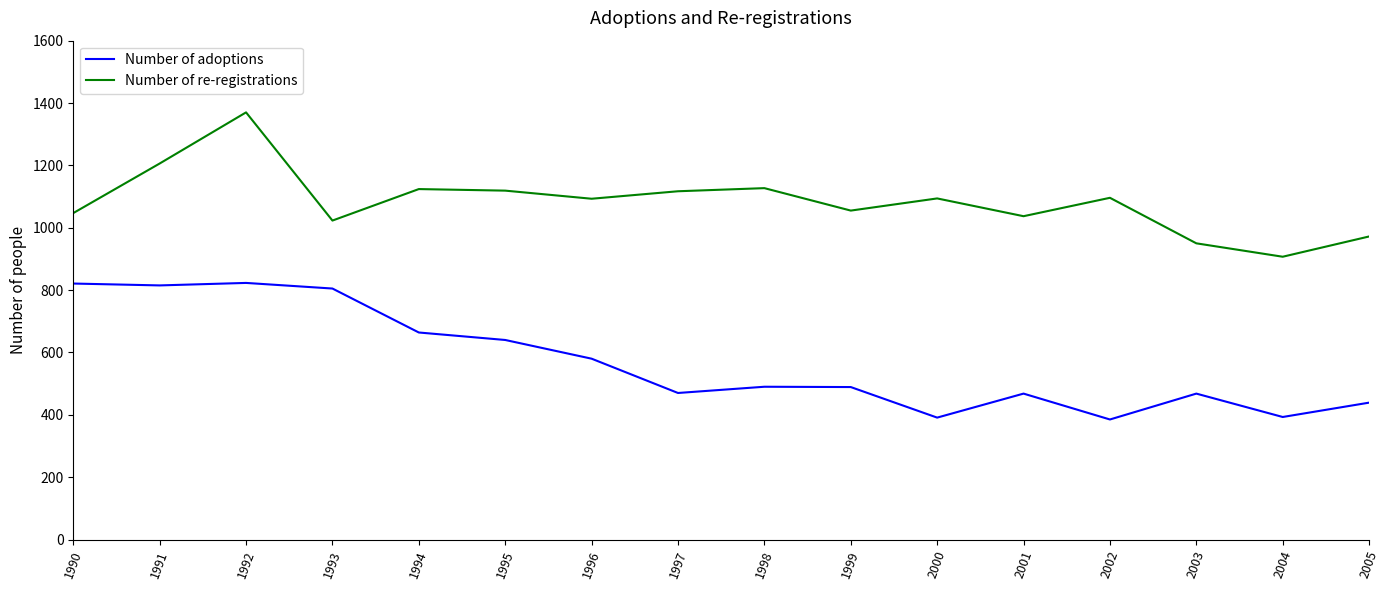

What is the average value of the Number of re-registrations series?

1084